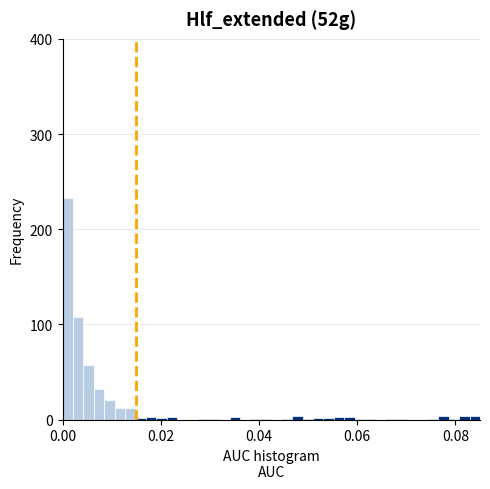

Around what value on the x-axis is the tallest bar? Give the approximate position of its centre, as read against the axis.

0.002